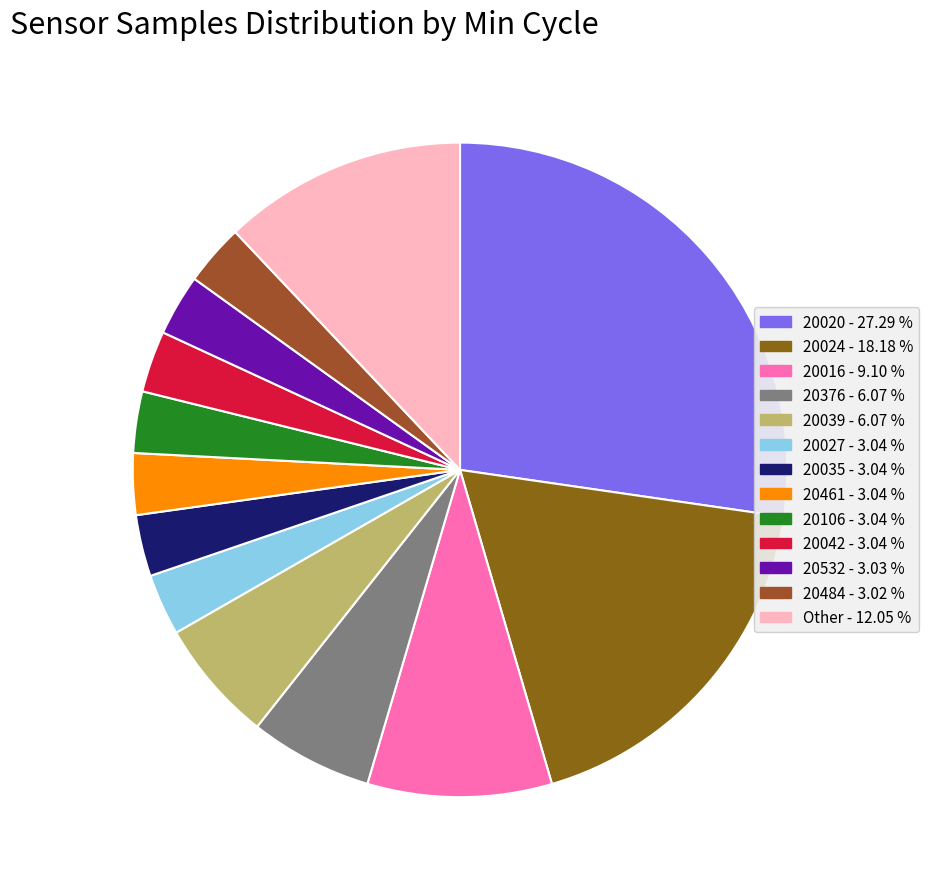

How many slices are in this pie chart?

13